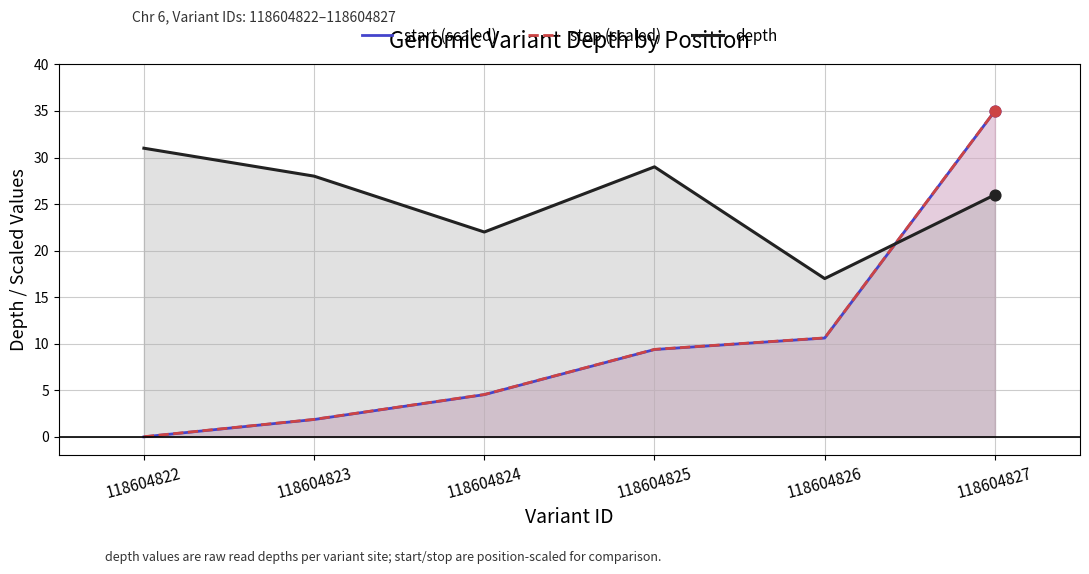

At which category is the sum across all series the highest?

118604827